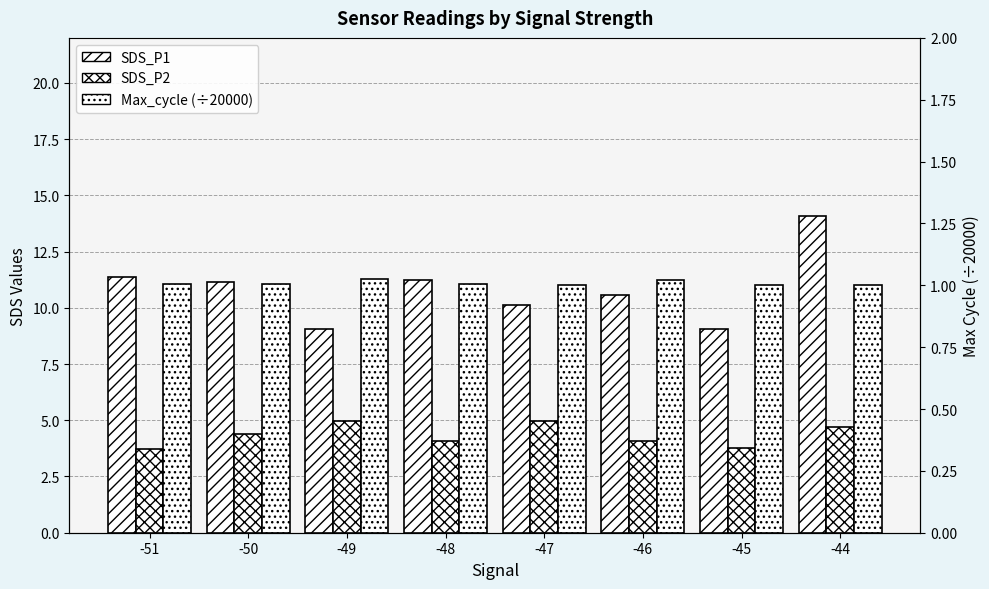

Reading left to right, transcribe all the data shown in this chart.

SDS_P1: -51=11.3	-50=11.1	-49=9.1	-48=11.2	-47=10.1	-46=10.6	-45=9.1	-44=14.1
SDS_P2: -51=3.7	-50=4.4	-49=5.0	-48=4.1	-47=5.0	-46=4.1	-45=3.8	-44=4.7
Max_cycle (÷20000): -51=1.0	-50=1.0	-49=1.0	-48=1.0	-47=1.0	-46=1.0	-45=1.0	-44=1.0